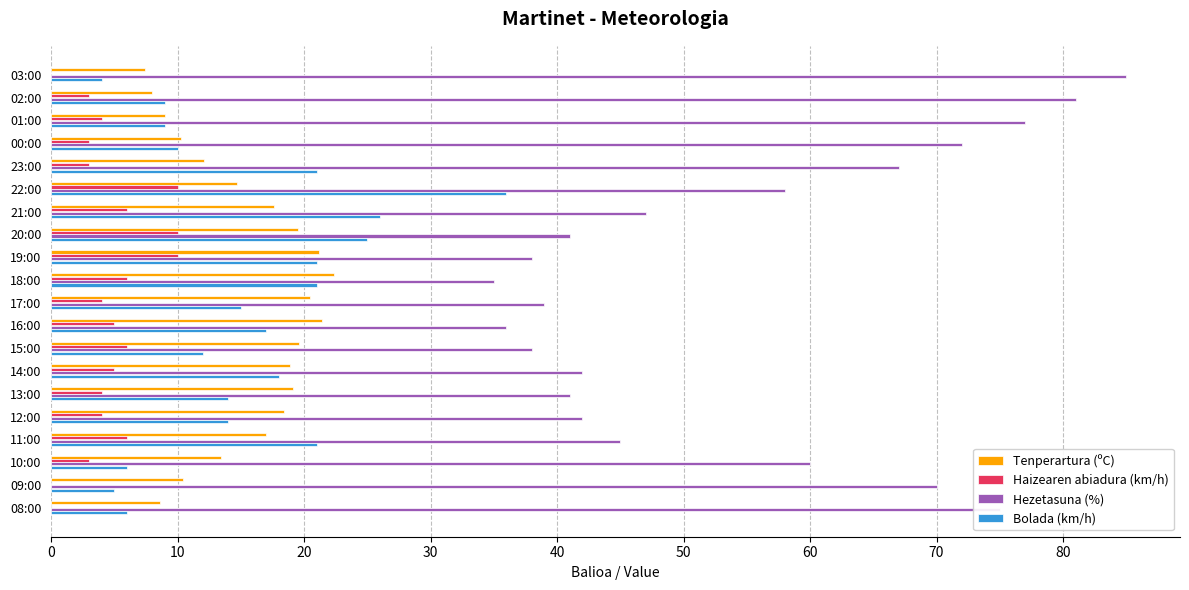

Between 11:00 and 09:00, which series saw the biggest shift?

Hezetasuna (%)